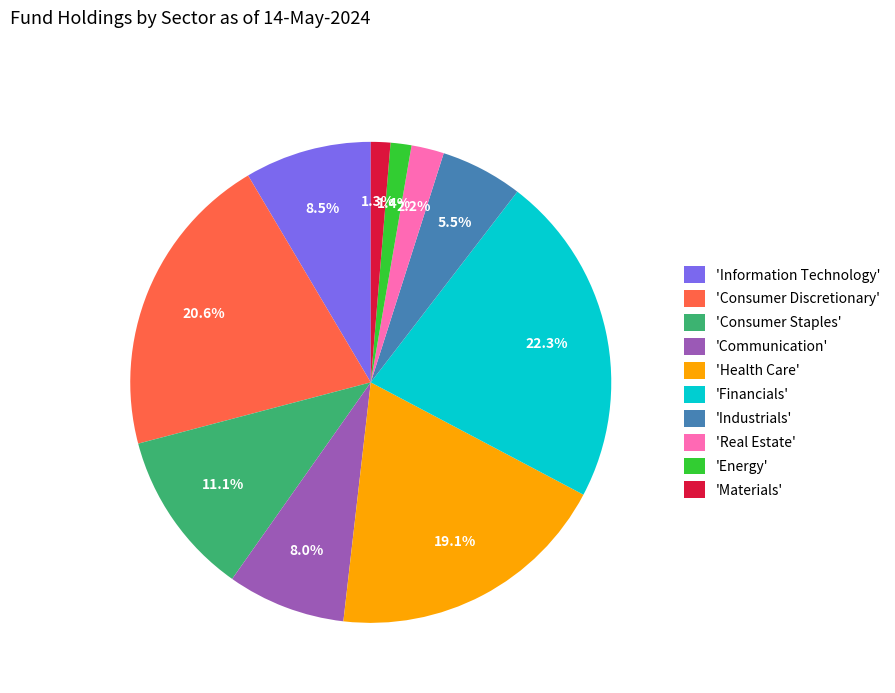

Does 'Energy' represent more than half of the total?

No